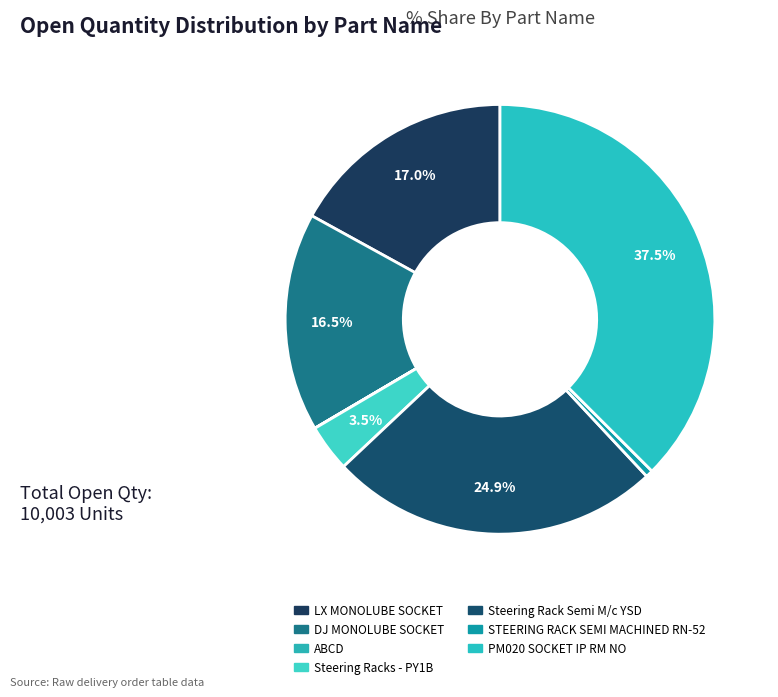

Is it true that Steering Racks - PY1B is 4% of the pie?

True